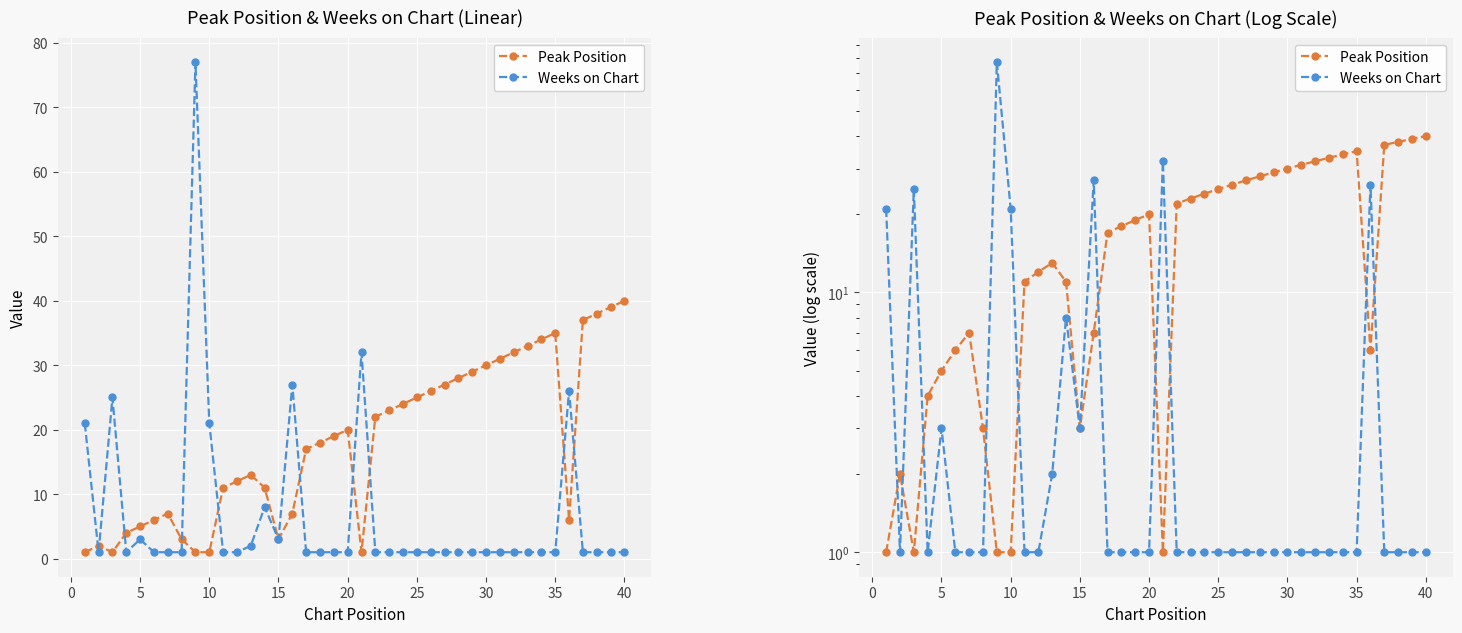

What is the average value of the Weeks on Chart series?

7